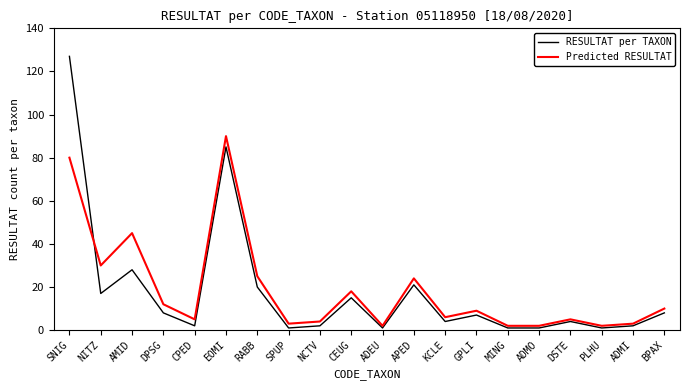

Reading left to right, extract all data points from this chart.

RESULTAT per TAXON: SNIG=127	NITZ=17	AMID=28	DPSG=8	CPED=2	EOMI=85	RABB=20	SPUP=1	NCTV=2	CEUG=15	ADEU=1	APED=21	KCLE=4	GPLI=7	MING=1	ADMO=1	DSTE=4	PLHU=1	ADMI=2	BPAX=8
Predicted RESULTAT: SNIG=80	NITZ=30	AMID=45	DPSG=12	CPED=5	EOMI=90	RABB=25	SPUP=3	NCTV=4	CEUG=18	ADEU=2	APED=24	KCLE=6	GPLI=9	MING=2	ADMO=2	DSTE=5	PLHU=2	ADMI=3	BPAX=10